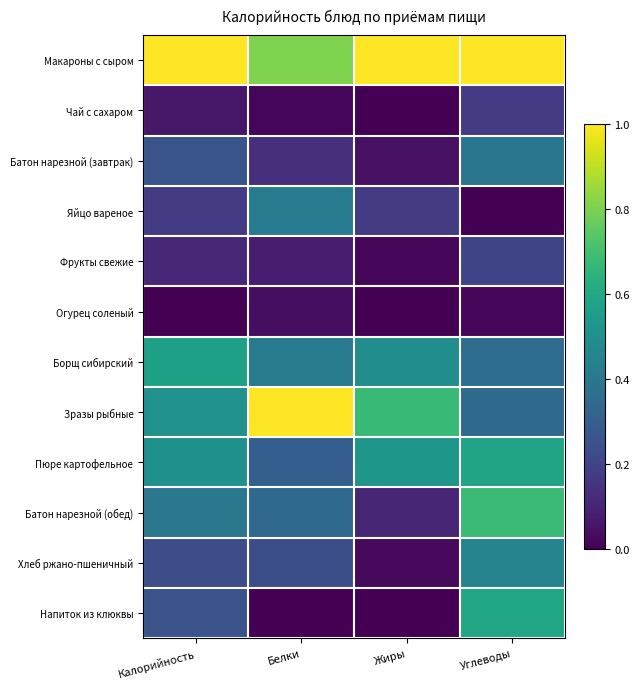

Reading left to right, extract all data points from this chart.

Макароны с сыром: Калорийность=1.0	Белки=0.8	Жиры=1.0	Углеводы=1.0
Чай с сахаром: Калорийность=0.1	Белки=0.0	Жиры=0.0	Углеводы=0.2
Батон нарезной (завтрак): Калорийность=0.3	Белки=0.1	Жиры=0.0	Углеводы=0.4
Яйцо вареное: Калорийность=0.2	Белки=0.4	Жиры=0.2	Углеводы=0.0
Фрукты свежие: Калорийность=0.1	Белки=0.1	Жиры=0.0	Углеводы=0.2
Огурец соленый: Калорийность=0.0	Белки=0.0	Жиры=0.0	Углеводы=0.0
Борщ сибирский: Калорийность=0.6	Белки=0.4	Жиры=0.5	Углеводы=0.4
Зразы рыбные: Калорийность=0.5	Белки=1.0	Жиры=0.7	Углеводы=0.3
Пюре картофельное: Калорийность=0.5	Белки=0.3	Жиры=0.5	Углеводы=0.6
Батон нарезной (обед): Калорийность=0.4	Белки=0.3	Жиры=0.1	Углеводы=0.7
Хлеб ржано-пшеничный: Калорийность=0.2	Белки=0.2	Жиры=0.0	Углеводы=0.4
Напиток из клюквы: Калорийность=0.3	Белки=0.0	Жиры=0.0	Углеводы=0.6